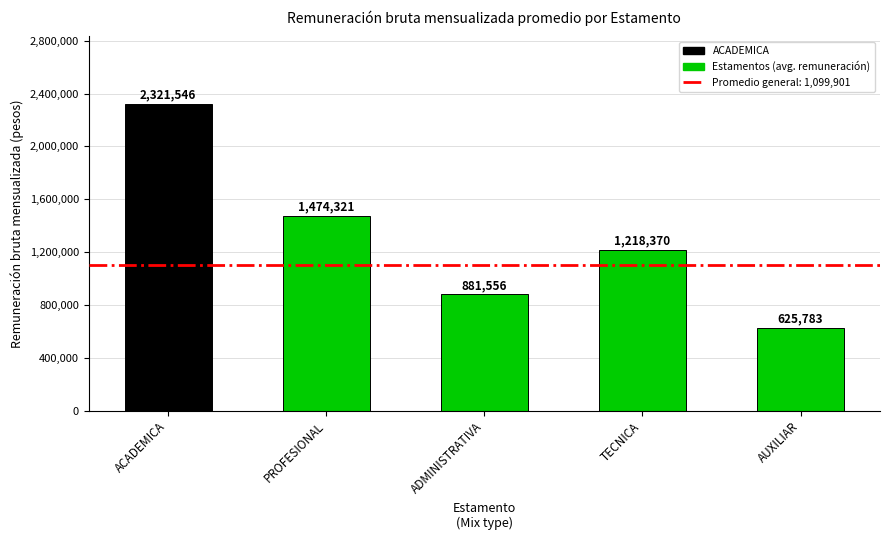

What is the difference between the values at AUXILIAR and ACADEMICA?

1695763